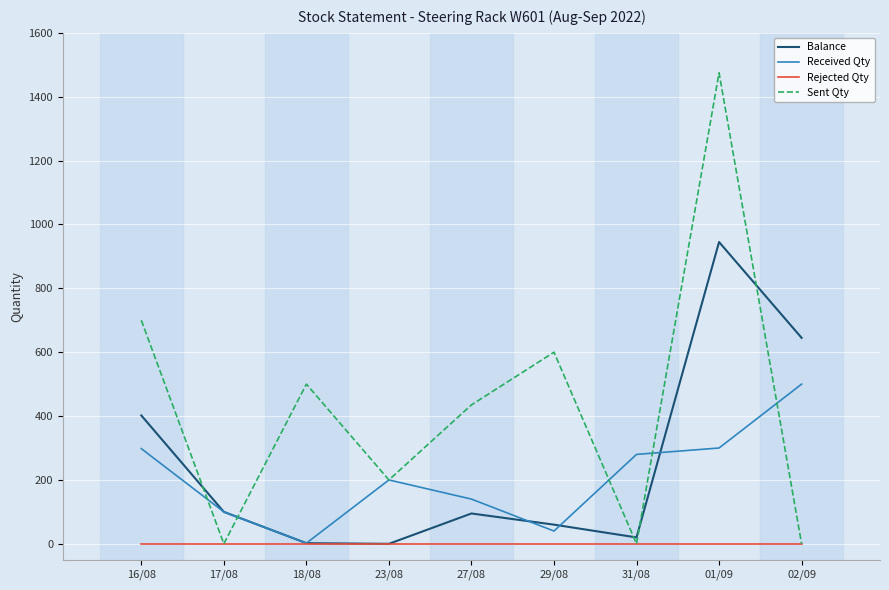

At which label is Sent Qty closest to 737?

16/08